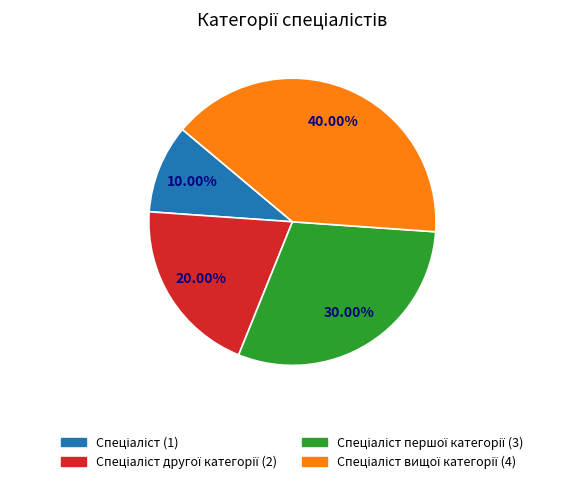

To the nearest percent, what is the average slice percentage?

25%